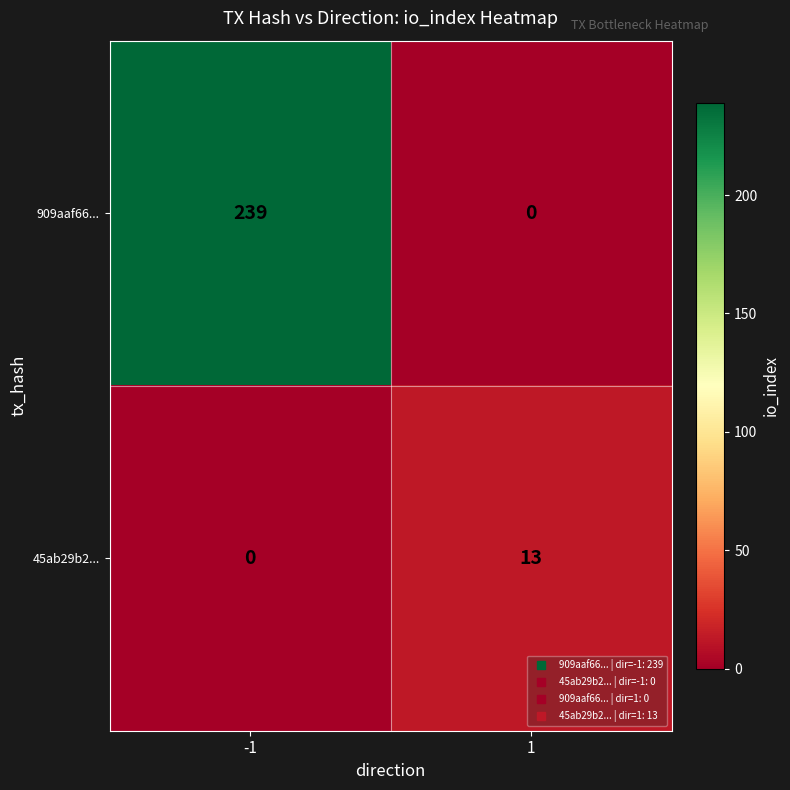

What is the highest value of the 45ab29b2... series?

13